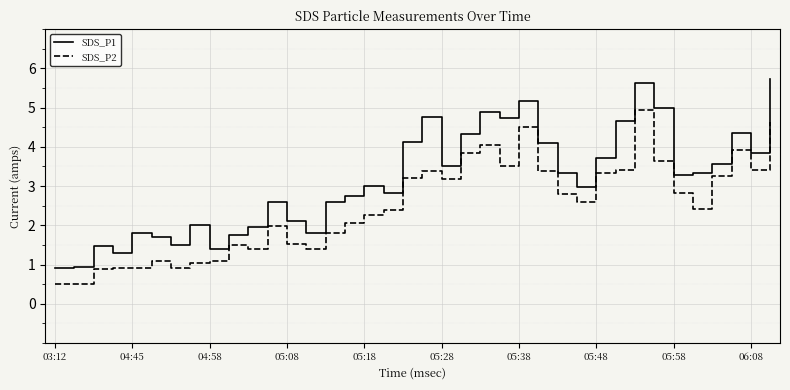

Which series has the largest total across all categories?

SDS_P1